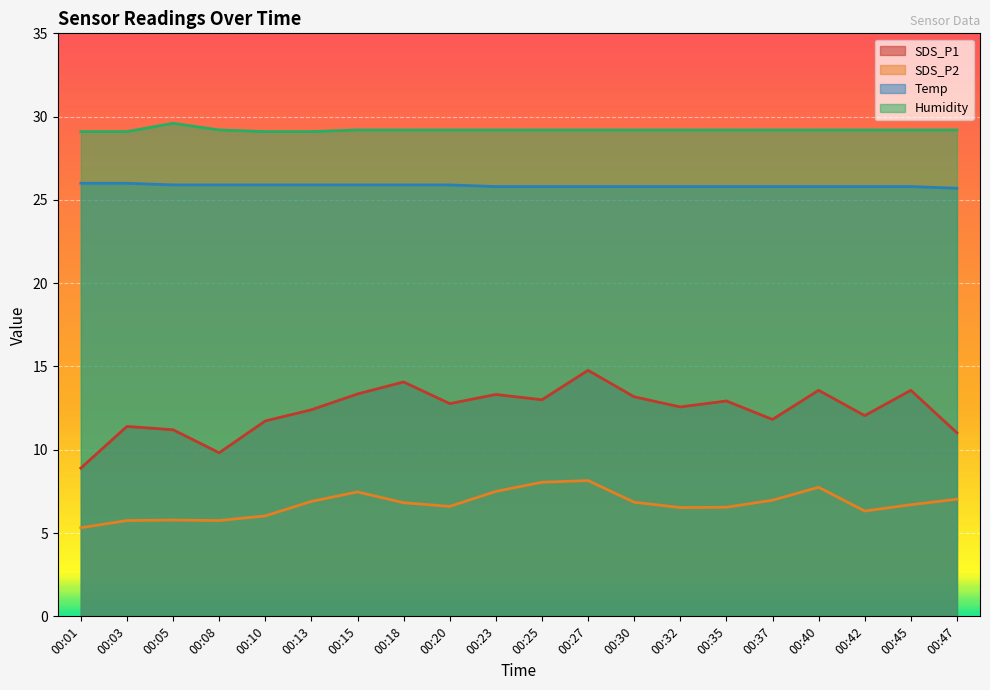

Rank the series by their maximum value, from lowest to highest.

SDS_P2, SDS_P1, Temp, Humidity